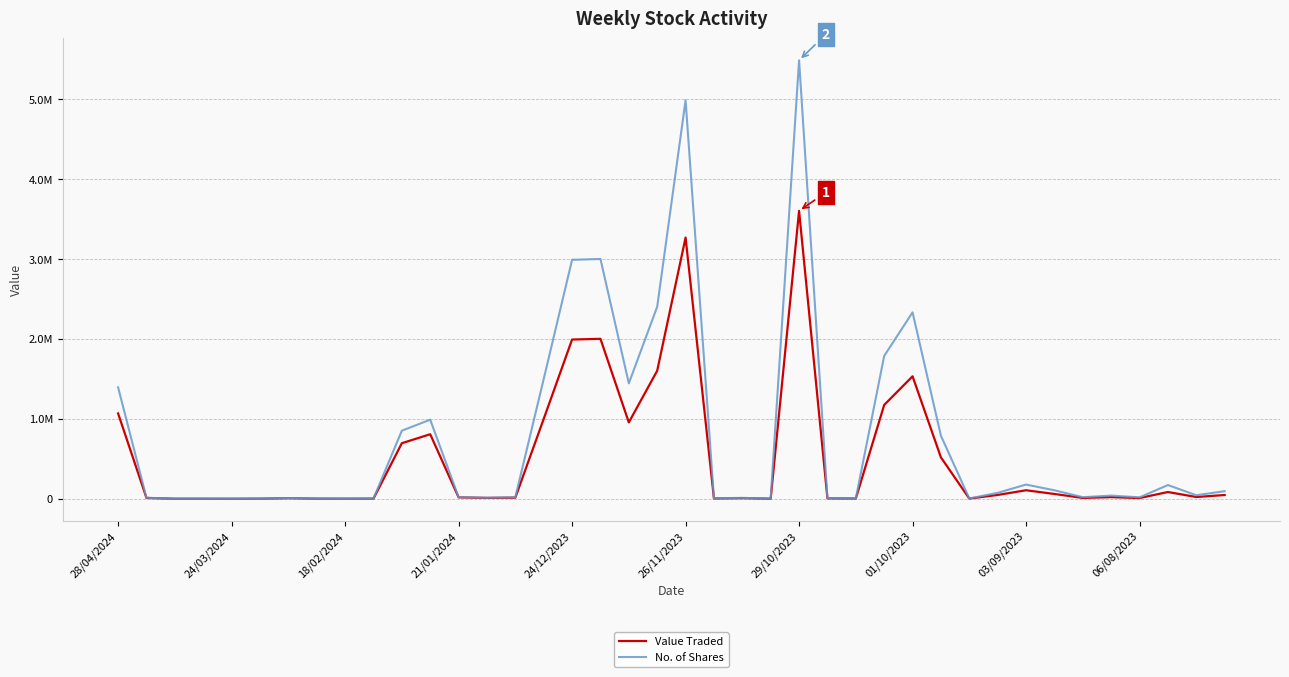

What are all the series names shown in the legend?

Value Traded, No. of Shares